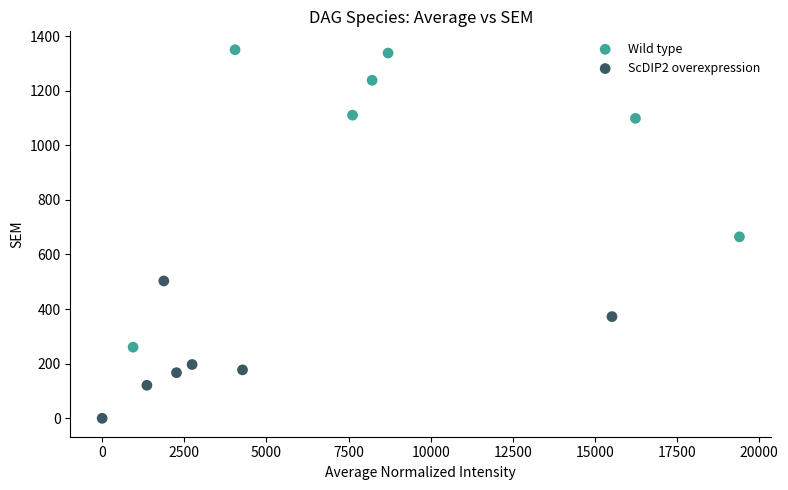

Which series reaches the maximum Y coordinate?

Wild type